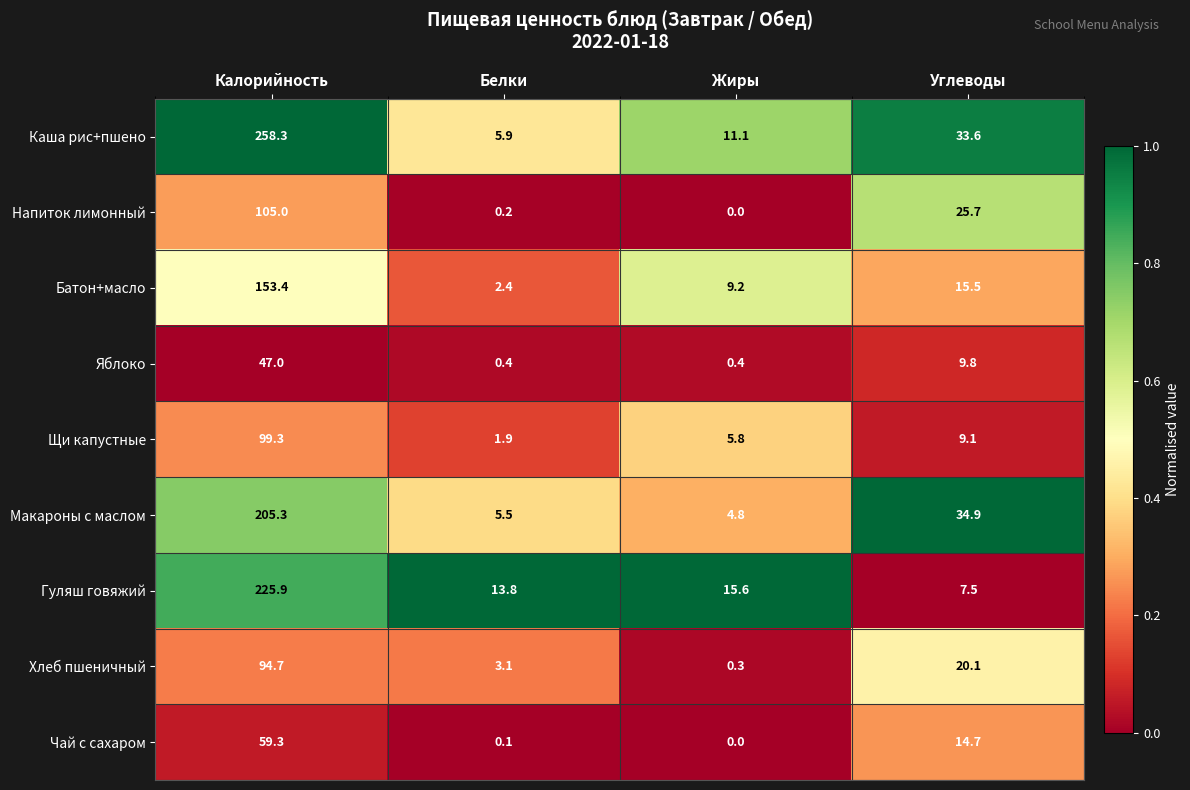

Which series changed the most between Белки and Жиры?

Батон+масло